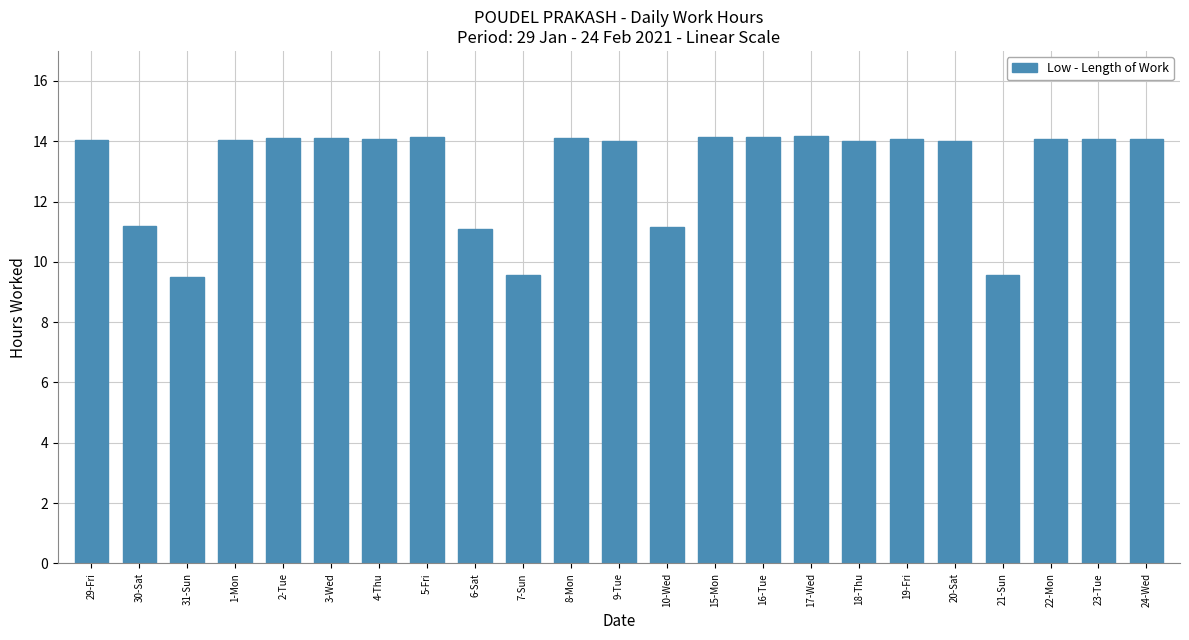

What is the smallest value displayed?

9.5